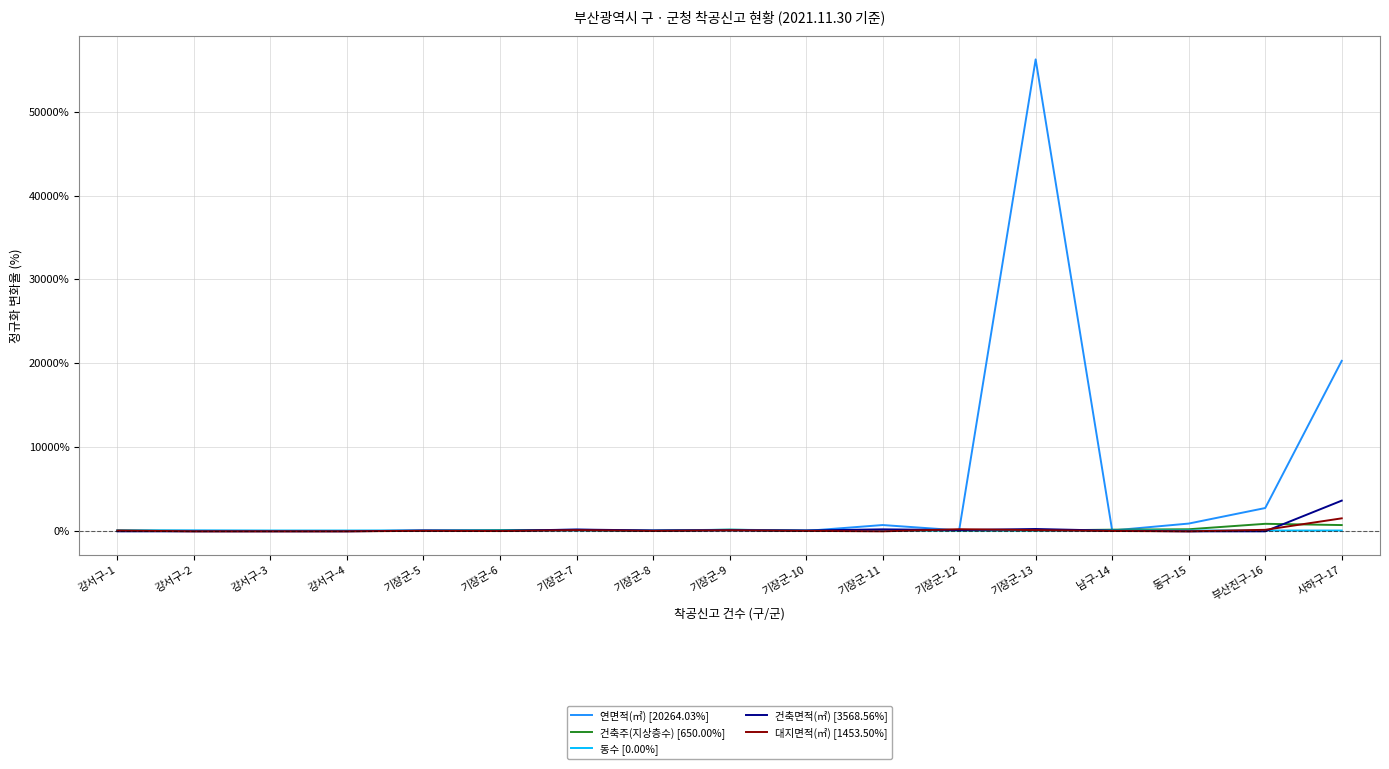

What is the difference between the maximum and minimum values in the 연면적(㎡) [20264.03%] series?

56323.5